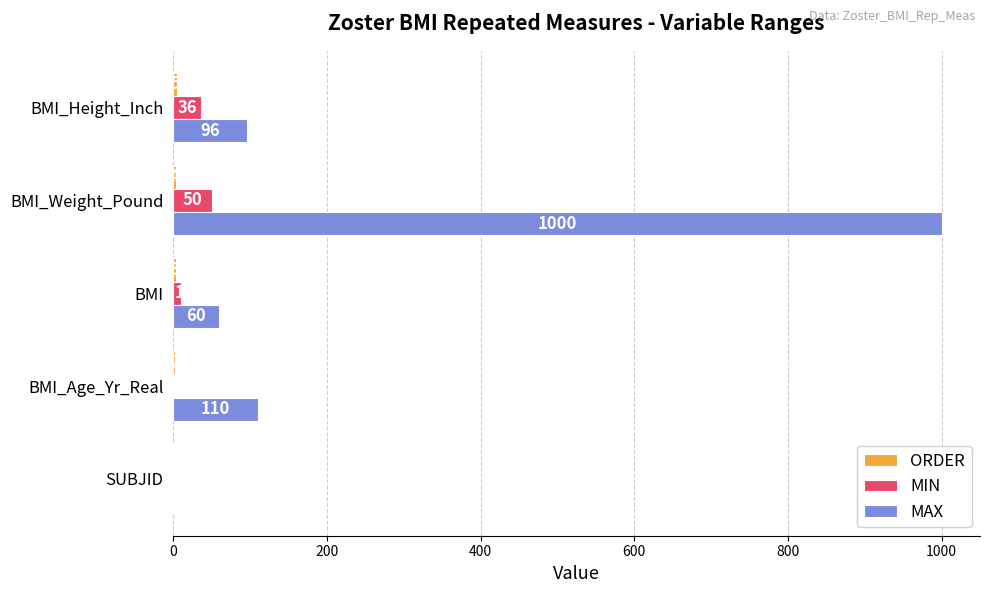

How many MIN values are between 0 and 36?

4